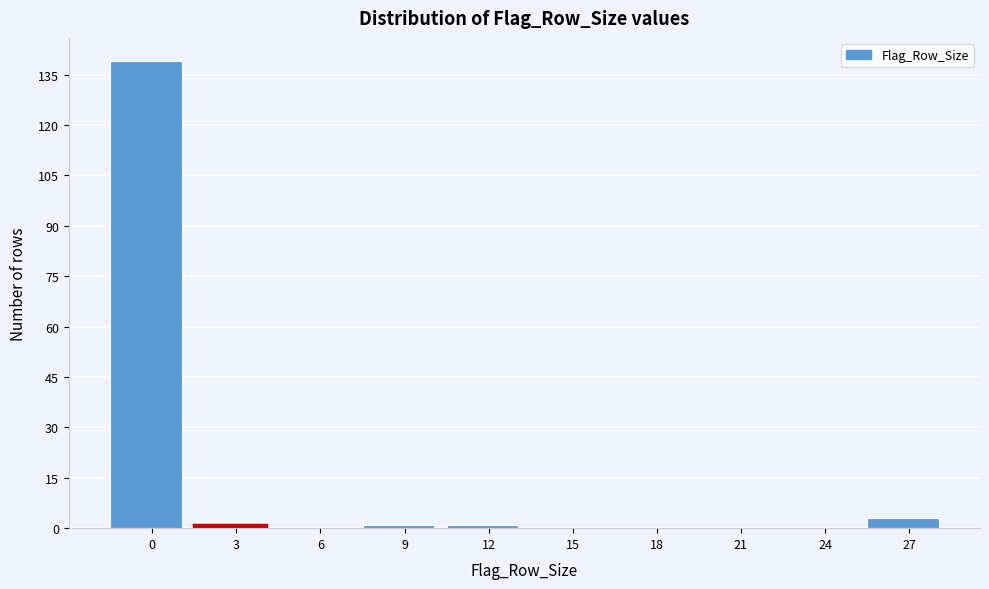

Reading right to left, list all the values displayed in this chart.

27=3	24=0	21=0	18=0	15=0	12=1	9=1	6=0	3=1	0=139